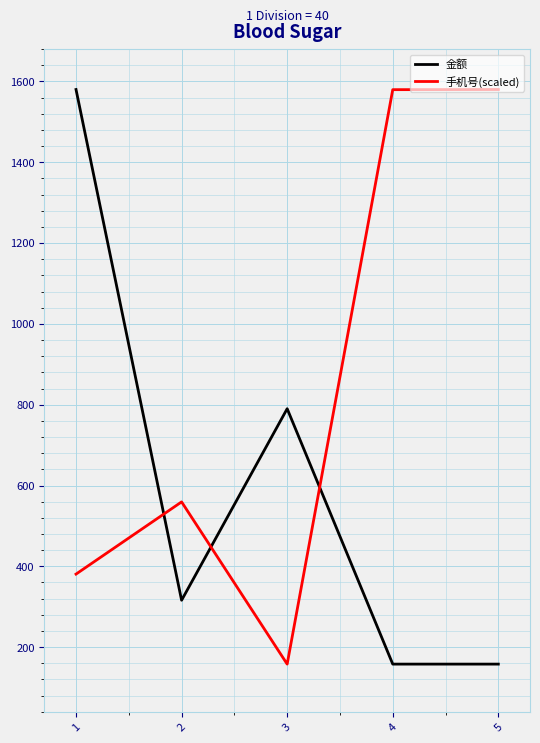

The value of 手机号(scaled) at 4 is 1579.6. True or false?

True